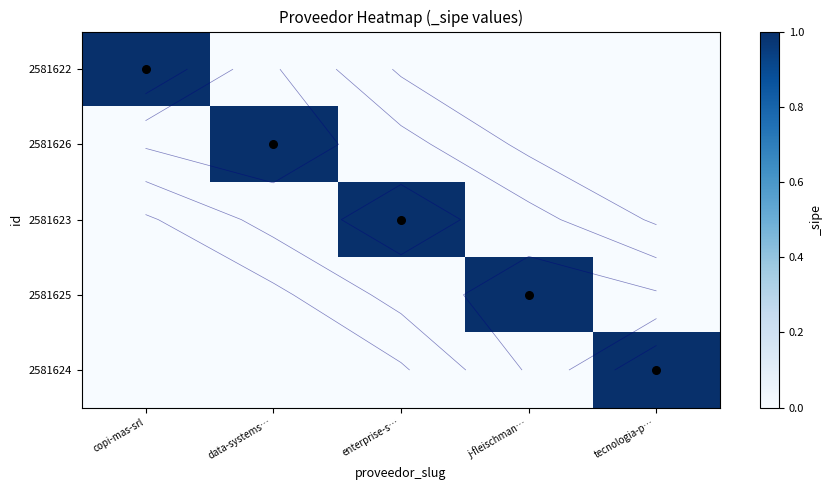

The 2581626 series shows 1 at j-fleischman…. True or false?

False